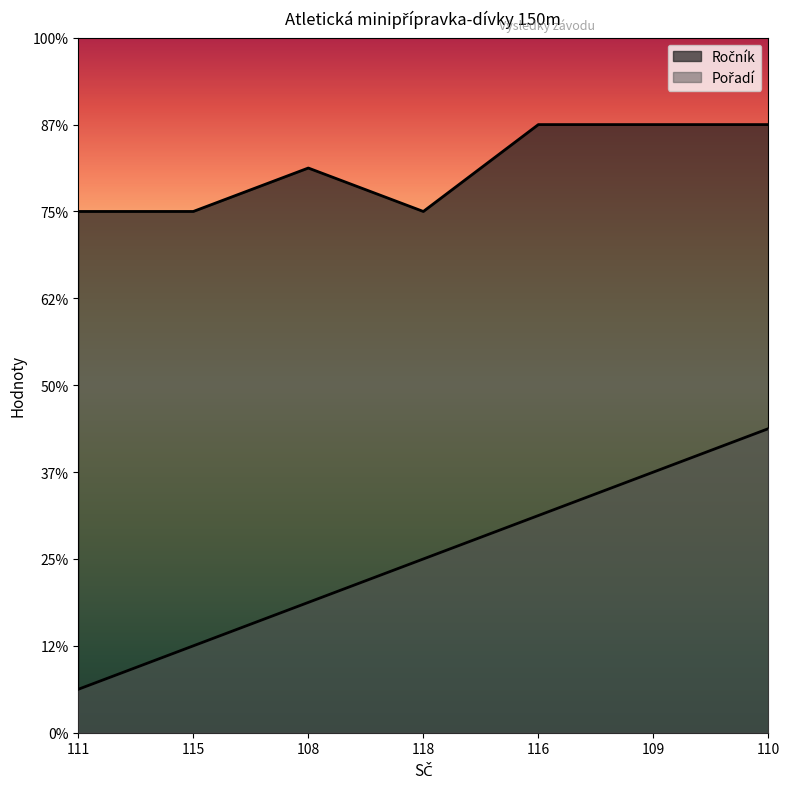

What is the total value across all series at 111?

13